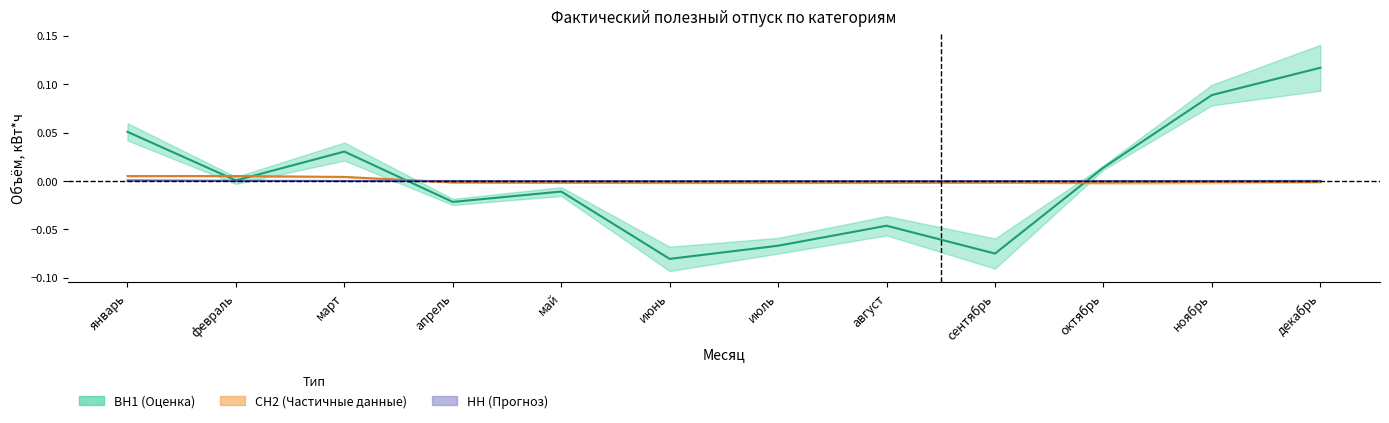

At which label is ВН1 center closest to 0?

февраль